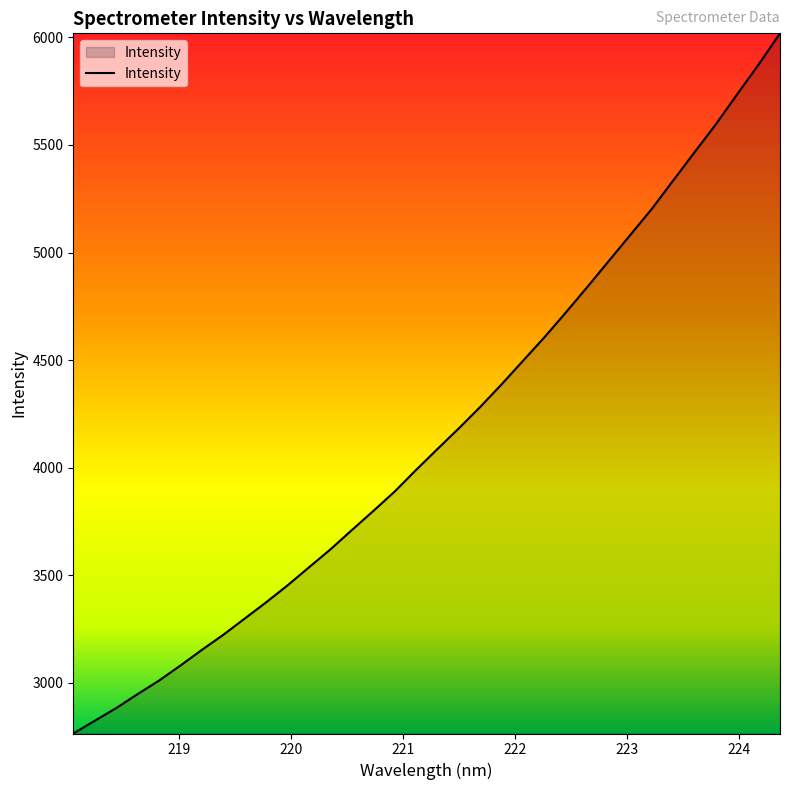

Does the chart have visible grid lines?

No